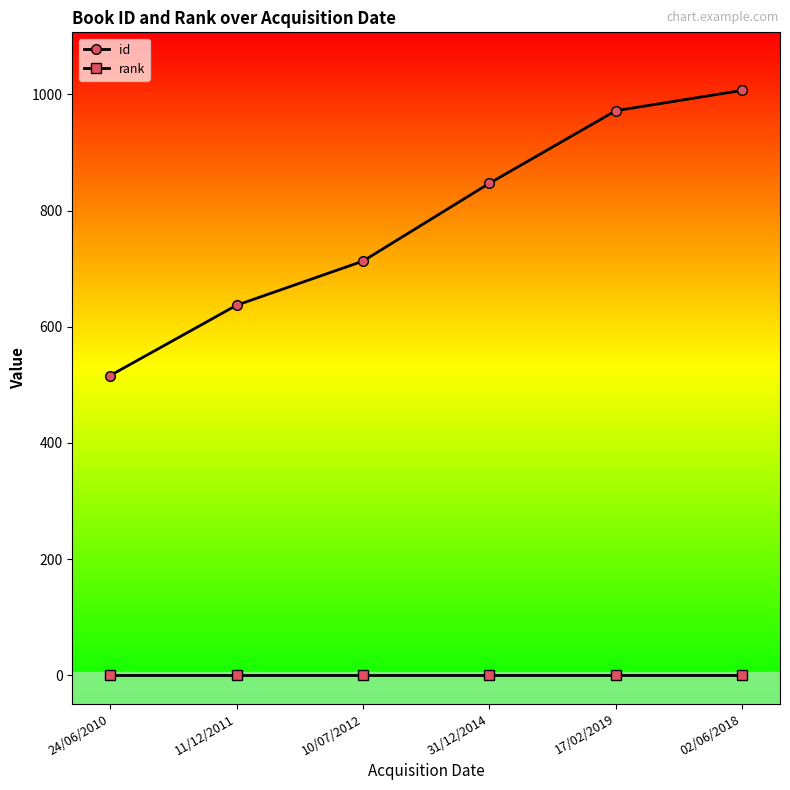

What is the highest value of the rank series?

1